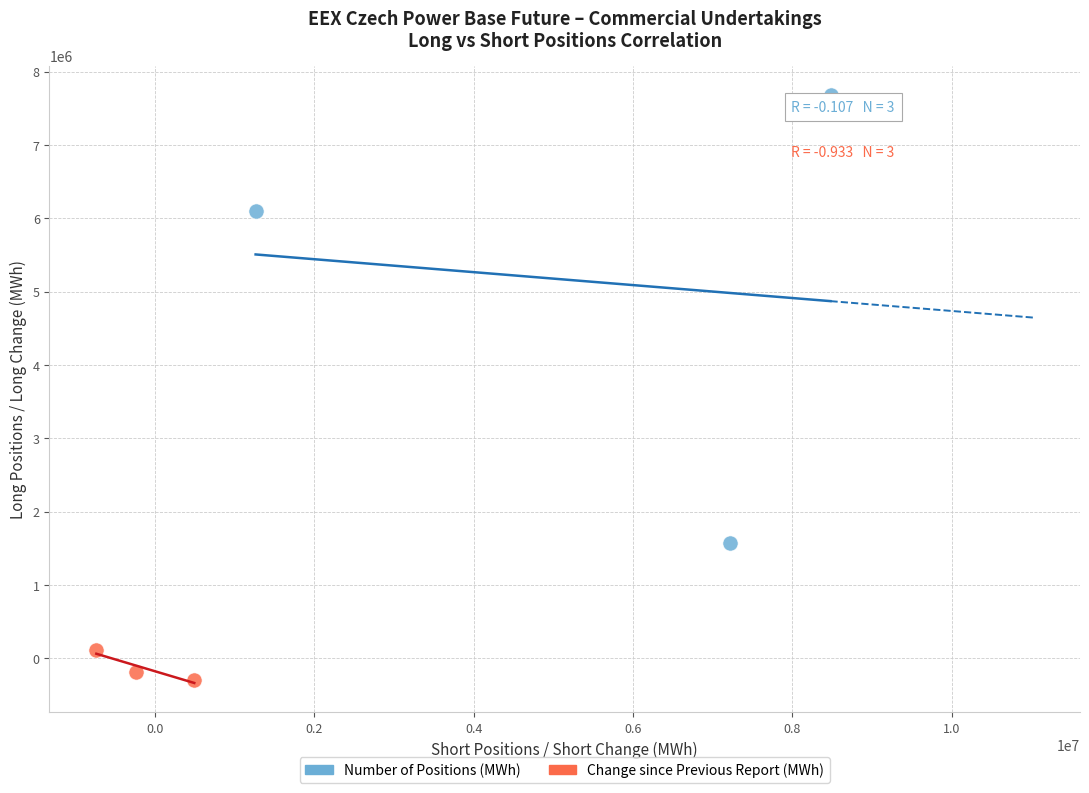

Which series has the widest spread of Y values?

Number of Positions (MWh)